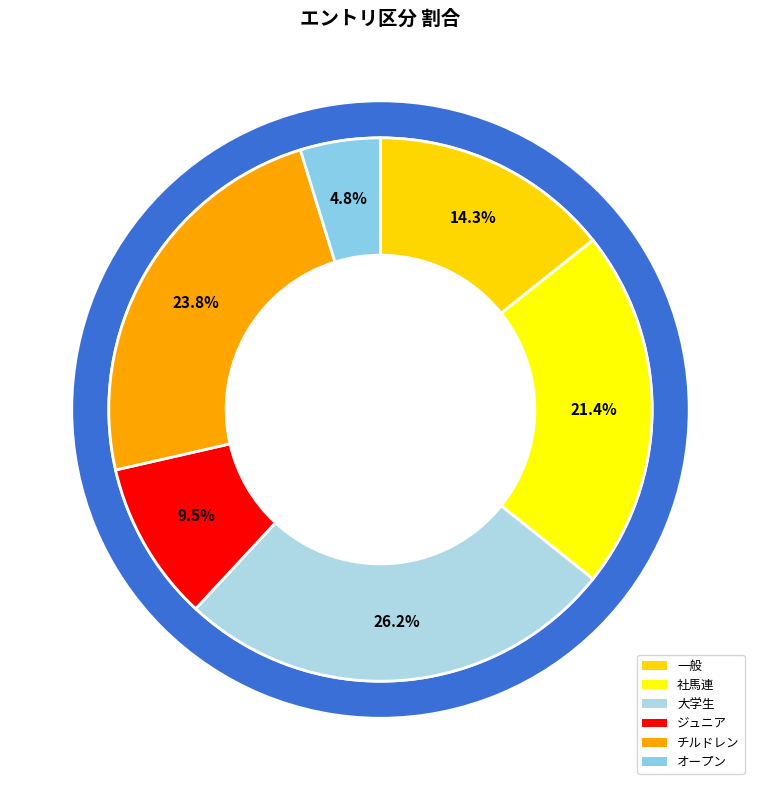

How many segments does this pie chart have?

6